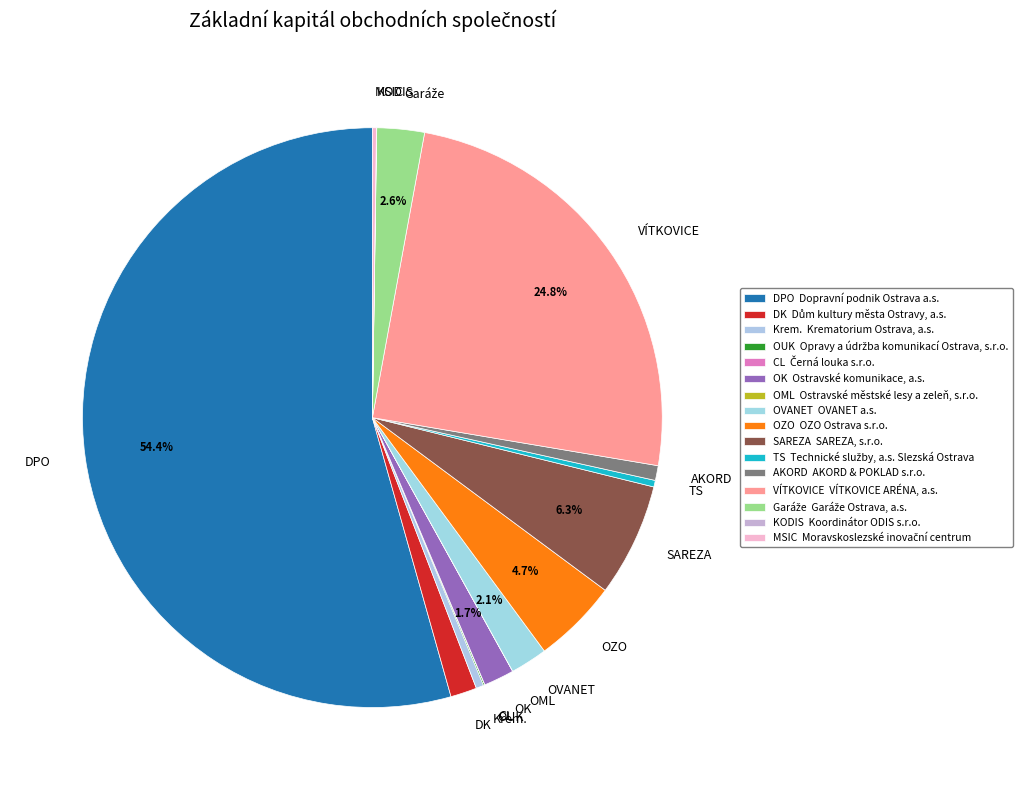

To the nearest percent, what is the difference between the largest and smallest slice percentages?

54%